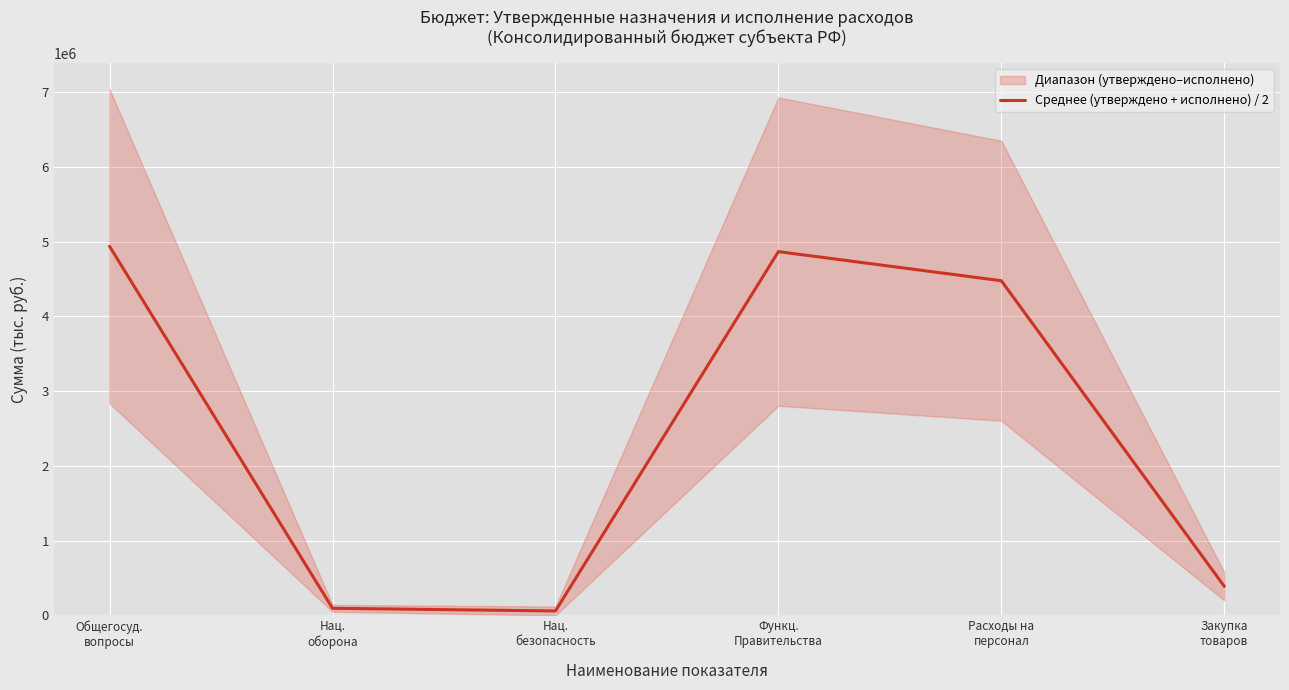

How many points are lower than both their immediate neighbors (excluding endpoints)?

1